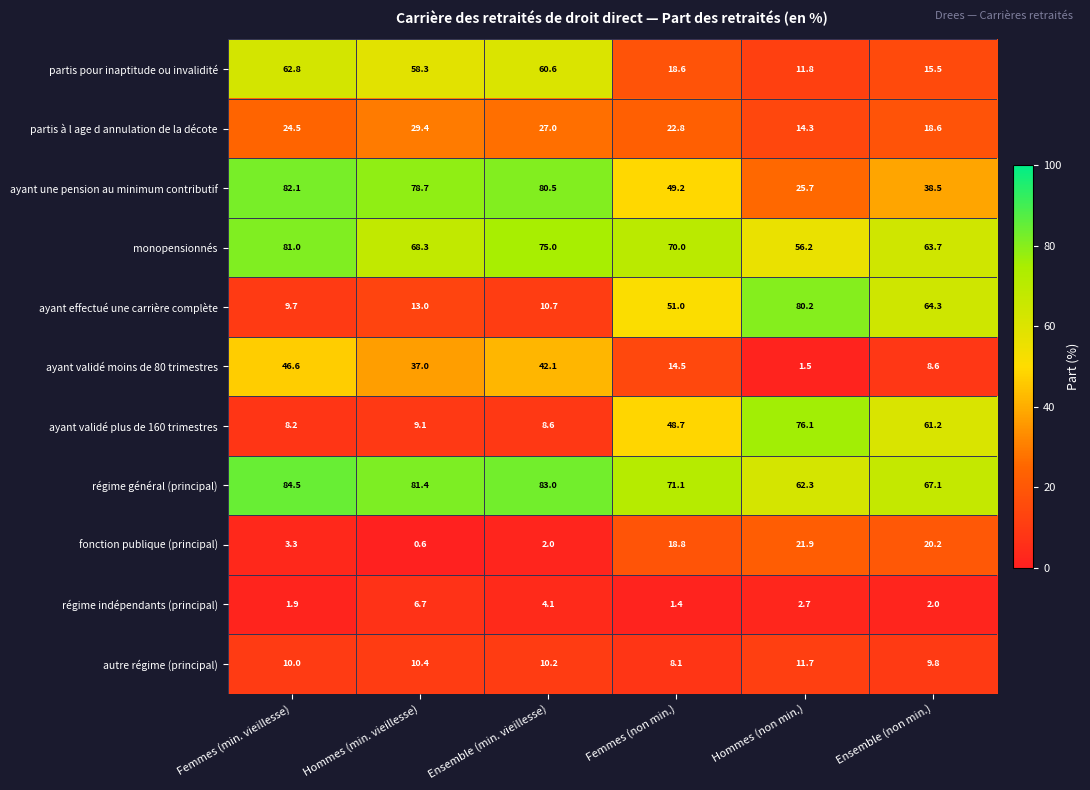

Is it true that régime général (principal) equals 81.4 at Hommes (min. vieillesse)?

True